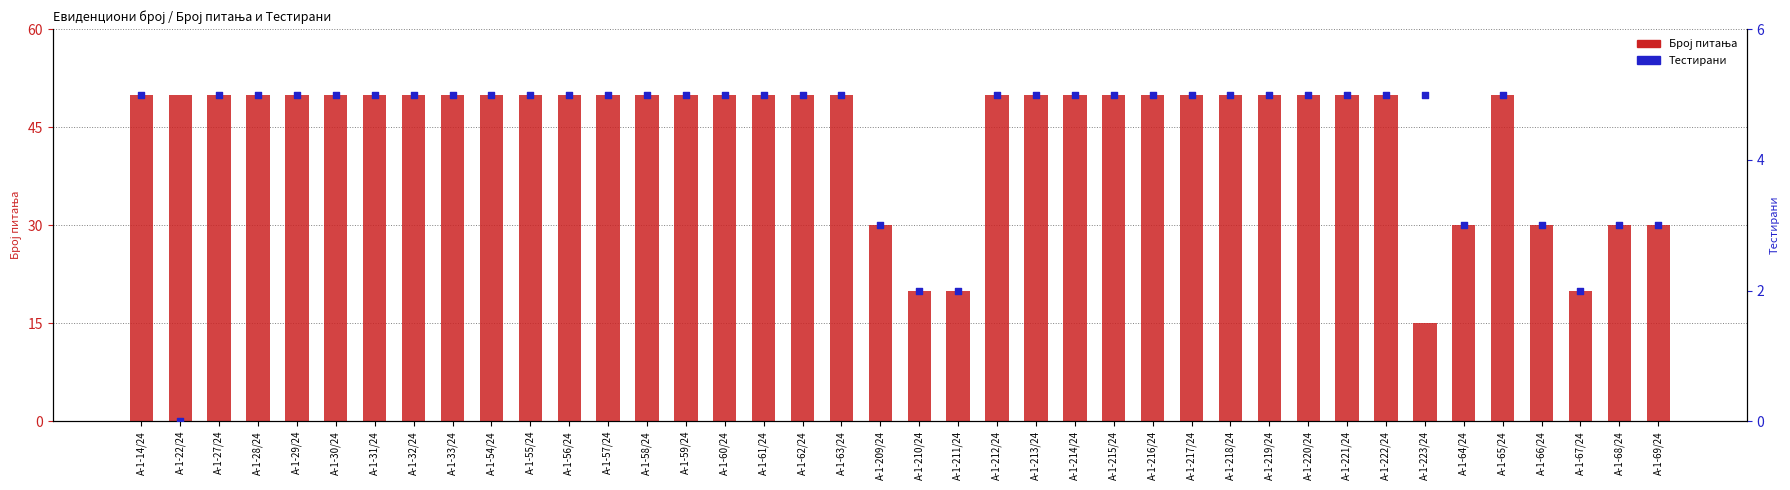

Which series contains the lowest Y value?

Тестирани